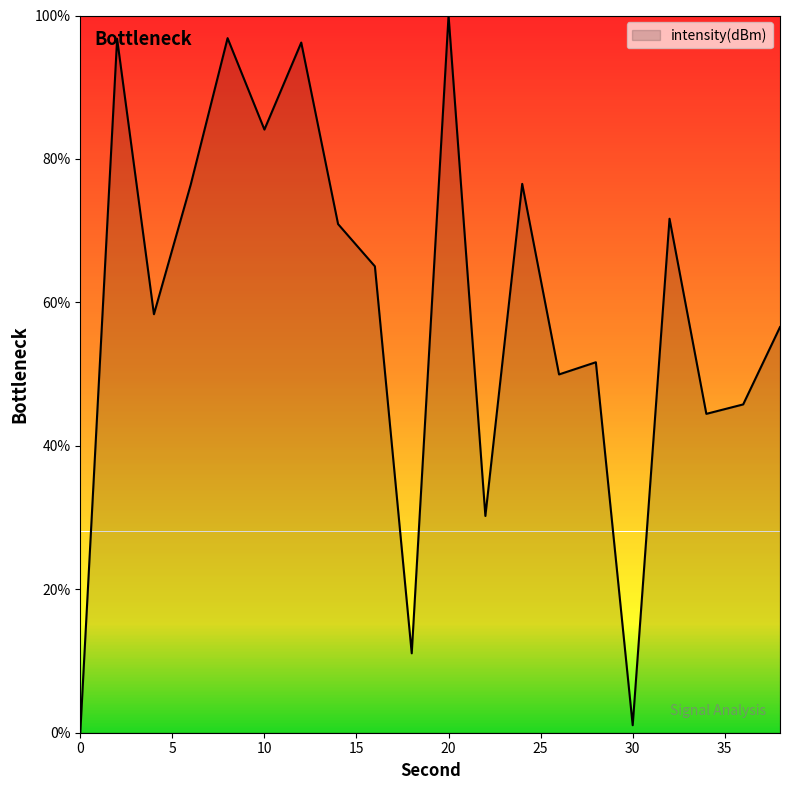

What is the maximum value shown in the chart?

100.0